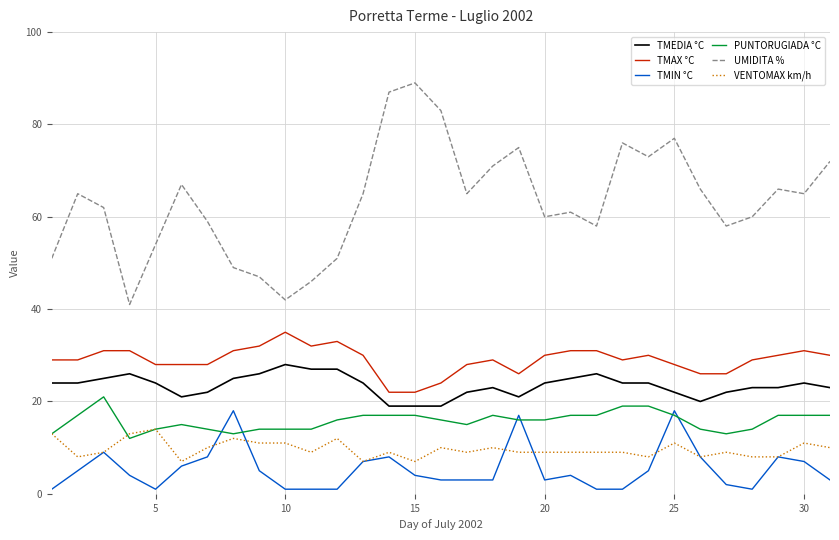

Reading left to right, transcribe all the data shown in this chart.

TMEDIA °C: 24	24	25	26	24	21	22	25	26	28	27	27	24	19	19	19	22	23	21	24	25	26	24	24	22	20	22	23	23	24	23
TMAX °C: 29	29	31	31	28	28	28	31	32	35	32	33	30	22	22	24	28	29	26	30	31	31	29	30	28	26	26	29	30	31	30
TMIN °C: 1	5	9	4	1	6	8	18	5	1	1	1	7	8	4	3	3	3	17	3	4	1	1	5	18	8	2	1	8	7	3
PUNTORUGIADA °C: 13	17	21	12	14	15	14	13	14	14	14	16	17	17	17	16	15	17	16	16	17	17	19	19	17	14	13	14	17	17	17
UMIDITA %: 51	65	62	41	54	67	59	49	47	42	46	51	65	87	89	83	65	71	75	60	61	58	76	73	77	66	58	60	66	65	72
VENTOMAX km/h: 13	8	9	13	14	7	10	12	11	11	9	12	7	9	7	10	9	10	9	9	9	9	9	8	11	8	9	8	8	11	10